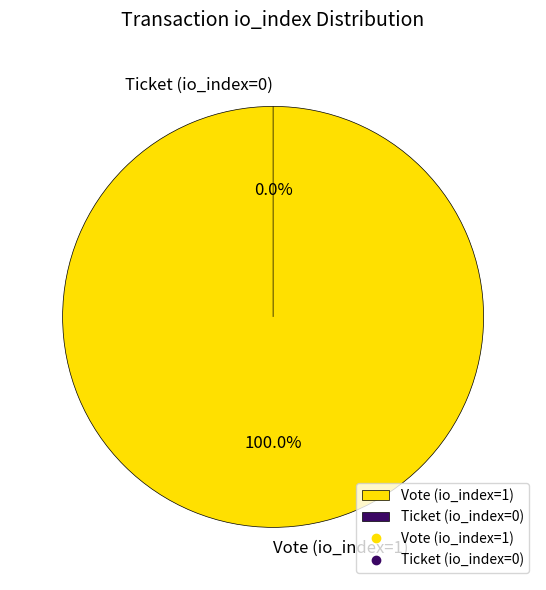

The Ticket (io_index=0) slice represents 1% of the pie. True or false?

False